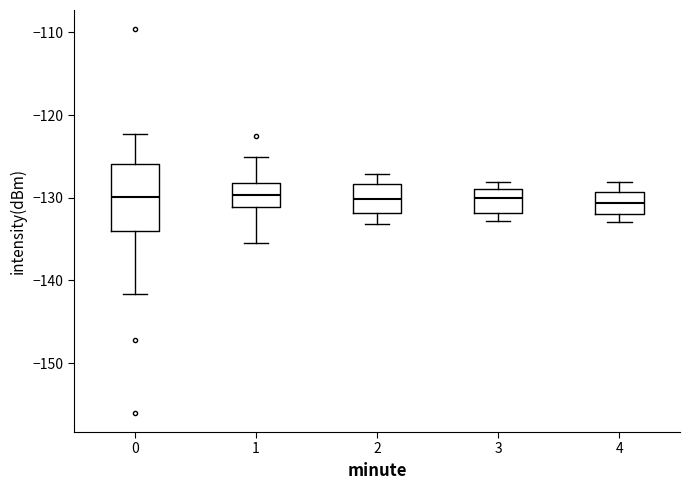

Comparing the boxes themselves (not the whiskers), which one is the tallest?

0